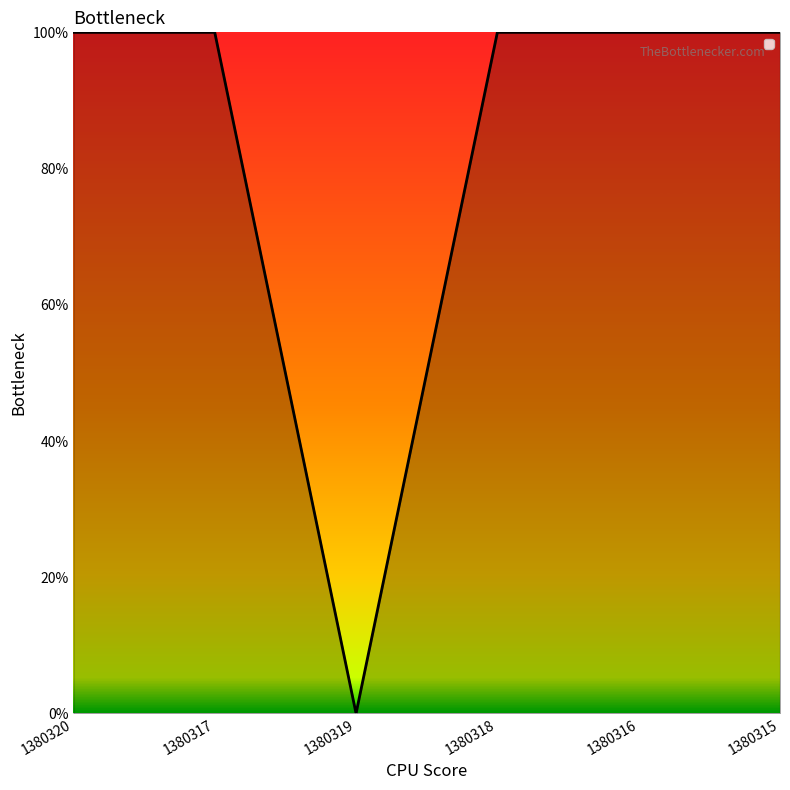

At which category does the data reach its first local valley?

1380319